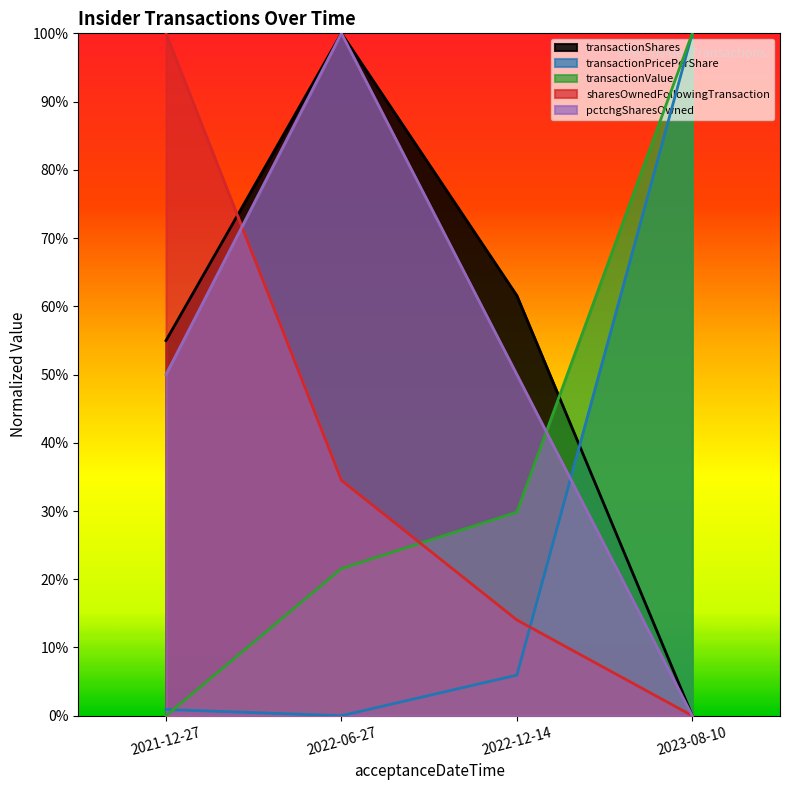

What is the difference between the maximum and minimum values in the pctchgSharesOwned series?

1.0